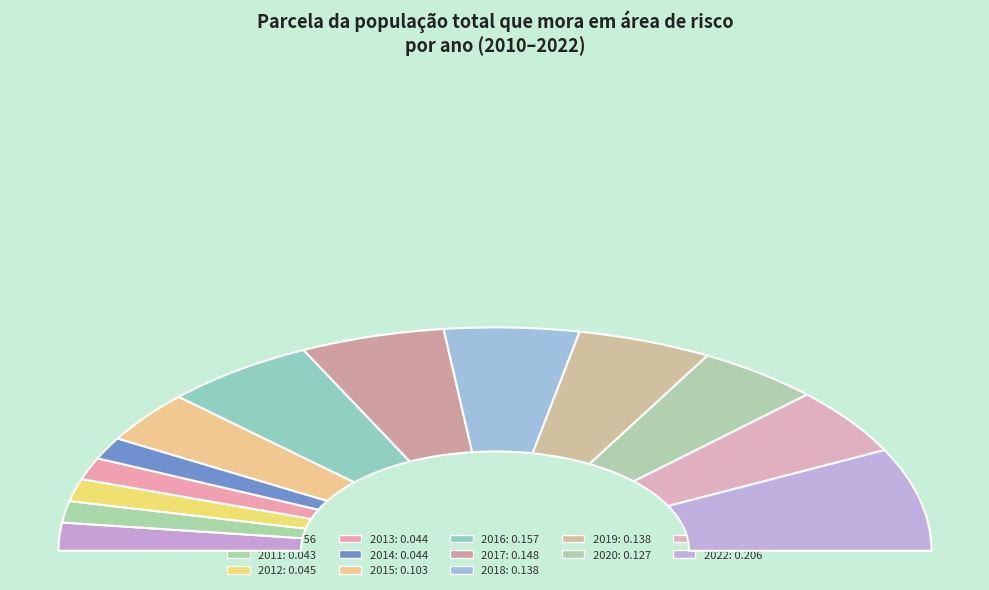

To the nearest percent, what is the combined percentage of 2013 and 2011?

6%